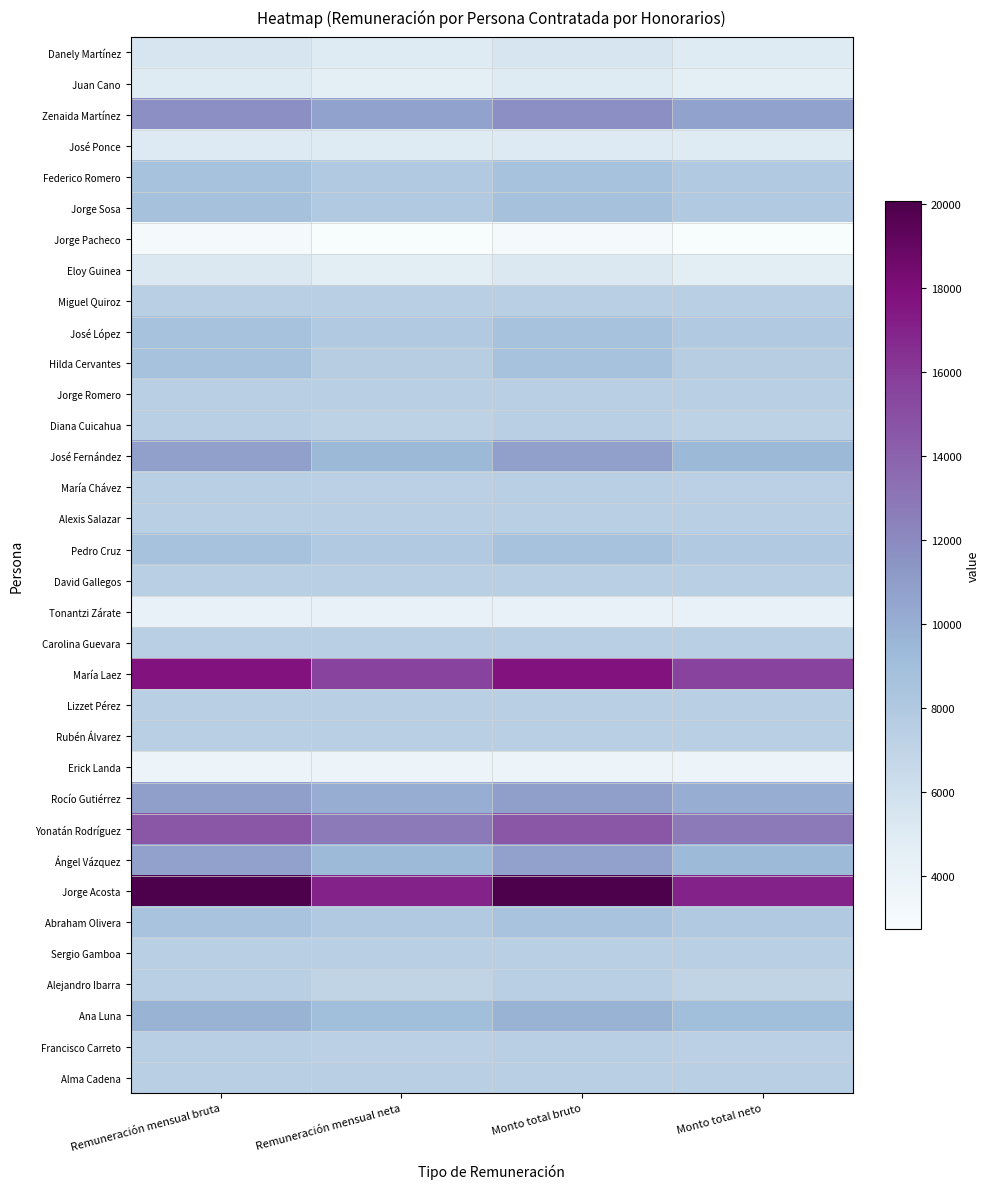

Reading left to right, what are all the values shown in this chart?

Danely Martínez: Remuneración mensual bruta=5471.7	Remuneración mensual neta=5000.0	Monto total bruto=5471.7	Monto total neto=5000.0
Juan Cano: Remuneración mensual bruta=5034.0	Remuneración mensual neta=4600.0	Monto total bruto=5034.0	Monto total neto=4600.0
Zenaida Martínez: Remuneración mensual bruta=11724.4	Remuneración mensual neta=10713.7	Monto total bruto=11724.4	Monto total neto=10713.7
José Ponce: Remuneración mensual bruta=5054.5	Remuneración mensual neta=5000.0	Monto total bruto=5054.5	Monto total neto=5000.0
Federico Romero: Remuneración mensual bruta=8700.0	Remuneración mensual neta=7950.0	Monto total bruto=8700.0	Monto total neto=7950.0
Jorge Sosa: Remuneración mensual bruta=8754.7	Remuneración mensual neta=8000.0	Monto total bruto=8754.7	Monto total neto=8000.0
Jorge Pacheco: Remuneración mensual bruta=3016.0	Remuneración mensual neta=2756.0	Monto total bruto=3016.0	Monto total neto=2756.0
Eloy Guinea: Remuneración mensual bruta=5220.0	Remuneración mensual neta=4770.0	Monto total bruto=5220.0	Monto total neto=4770.0
Miguel Quiroz: Remuneración mensual bruta=7467.9	Remuneración mensual neta=7467.9	Monto total bruto=7467.9	Monto total neto=7467.9
José López: Remuneración mensual bruta=8620.9	Remuneración mensual neta=8000.0	Monto total bruto=8620.9	Monto total neto=8000.0
Hilda Cervantes: Remuneración mensual bruta=8620.9	Remuneración mensual neta=7680.0	Monto total bruto=8620.9	Monto total neto=7680.0
Jorge Romero: Remuneración mensual bruta=7467.9	Remuneración mensual neta=7467.9	Monto total bruto=7467.9	Monto total neto=7467.9
Diana Cuicahua: Remuneración mensual bruta=7467.9	Remuneración mensual neta=7087.9	Monto total bruto=7467.9	Monto total neto=7087.9
José Fernández: Remuneración mensual bruta=10865.0	Remuneración mensual neta=9396.2	Monto total bruto=10865.0	Monto total neto=9396.2
María Chávez: Remuneración mensual bruta=7467.9	Remuneración mensual neta=7327.9	Monto total bruto=7467.9	Monto total neto=7327.9
Alexis Salazar: Remuneración mensual bruta=7467.9	Remuneración mensual neta=7467.9	Monto total bruto=7467.9	Monto total neto=7467.9
Pedro Cruz: Remuneración mensual bruta=8627.4	Remuneración mensual neta=8005.9	Monto total bruto=8627.4	Monto total neto=8005.9
David Gallegos: Remuneración mensual bruta=7467.9	Remuneración mensual neta=7467.9	Monto total bruto=7467.9	Monto total neto=7467.9
Tonantzi Zárate: Remuneración mensual bruta=4240.9	Remuneración mensual neta=4240.9	Monto total bruto=4240.9	Monto total neto=4240.9
Carolina Guevara: Remuneración mensual bruta=7467.9	Remuneración mensual neta=7467.9	Monto total bruto=7467.9	Monto total neto=7467.9
María Laez: Remuneración mensual bruta=17711.1	Remuneración mensual neta=15565.2	Monto total bruto=17711.1	Monto total neto=15565.2
Lizzet Pérez: Remuneración mensual bruta=7467.9	Remuneración mensual neta=7467.9	Monto total bruto=7467.9	Monto total neto=7467.9
Rubén Álvarez: Remuneración mensual bruta=7467.9	Remuneración mensual neta=7467.9	Monto total bruto=7467.9	Monto total neto=7467.9
Erick Landa: Remuneración mensual bruta=3733.9	Remuneración mensual neta=3733.9	Monto total bruto=3733.9	Monto total neto=3733.9
Rocío Gutiérrez: Remuneración mensual bruta=10871.6	Remuneración mensual neta=10002.0	Monto total bruto=10871.6	Monto total neto=10002.0
Yonatán Rodríguez: Remuneración mensual bruta=14531.4	Remuneración mensual neta=12783.1	Monto total bruto=14531.4	Monto total neto=12783.1
Ángel Vázquez: Remuneración mensual bruta=10752.8	Remuneración mensual neta=9275.7	Monto total bruto=10752.8	Monto total neto=9275.7
Jorge Acosta: Remuneración mensual bruta=20061.0	Remuneración mensual neta=17055.1	Monto total bruto=20061.0	Monto total neto=17055.1
Abraham Olivera: Remuneración mensual bruta=8511.5	Remuneración mensual neta=7902.5	Monto total bruto=8511.5	Monto total neto=7902.5
Sergio Gamboa: Remuneración mensual bruta=7467.9	Remuneración mensual neta=7467.9	Monto total bruto=7467.9	Monto total neto=7467.9
Alejandro Ibarra: Remuneración mensual bruta=7467.9	Remuneración mensual neta=6957.9	Monto total bruto=7467.9	Monto total neto=6957.9
Ana Luna: Remuneración mensual bruta=9742.9	Remuneración mensual neta=9000.0	Monto total bruto=9742.9	Monto total neto=9000.0
Francisco Carreto: Remuneración mensual bruta=7467.9	Remuneración mensual neta=7347.9	Monto total bruto=7467.9	Monto total neto=7347.9
Alma Cadena: Remuneración mensual bruta=7467.9	Remuneración mensual neta=7467.9	Monto total bruto=7467.9	Monto total neto=7467.9